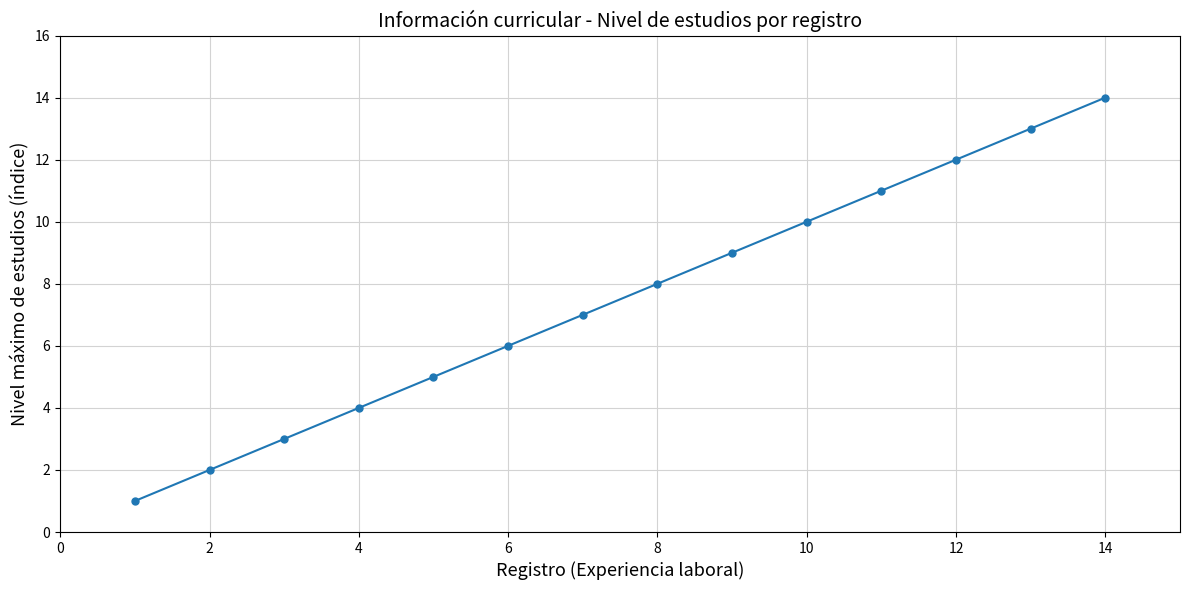

What is the maximum value shown in the chart?

14